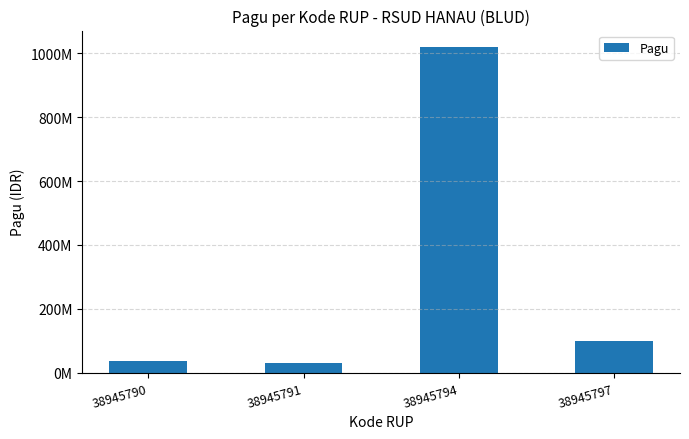

Reading right to left, what are all the values shown in this chart?

100000000	1020000000	30000000	36000000